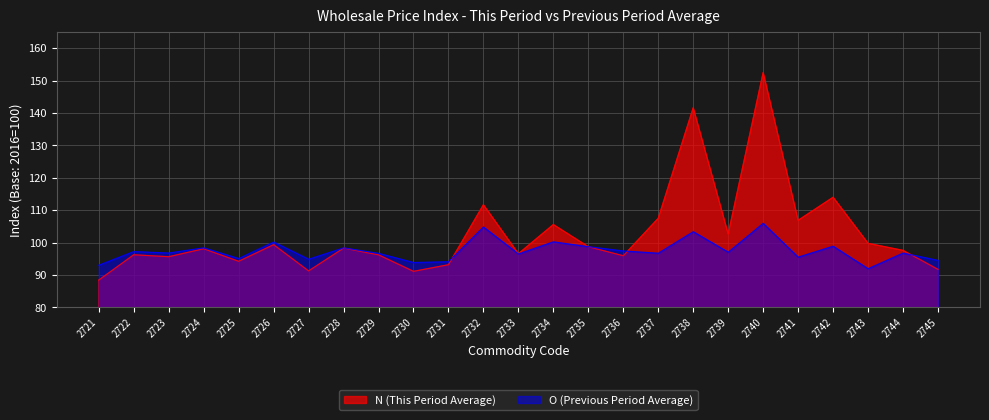

True or false: N (This Period Average) and O (Previous Period Average) cross at least once.

True